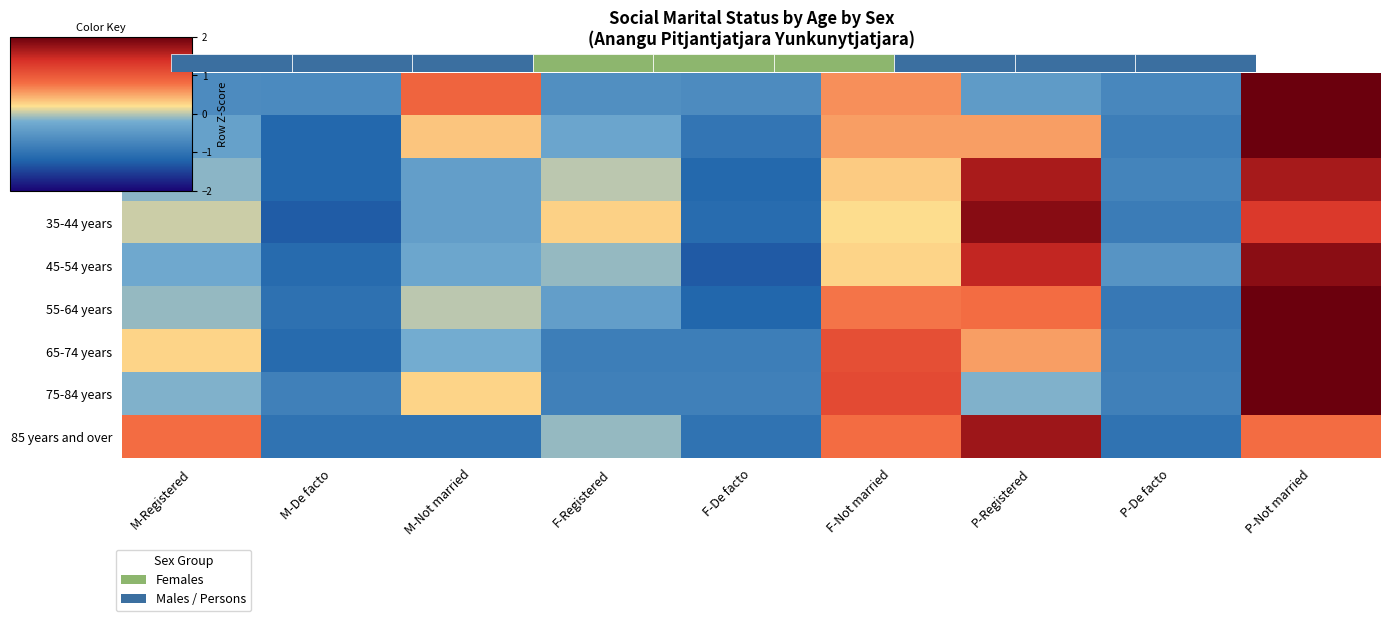

At which category is the sum across all series the highest?

P-Not married